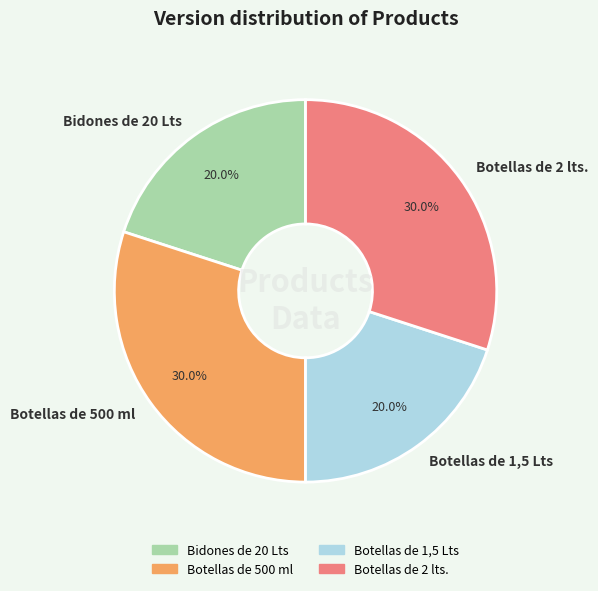

To the nearest percent, what is the combined percentage of Botellas de 500 ml and Botellas de 1,5 Lts?

50%